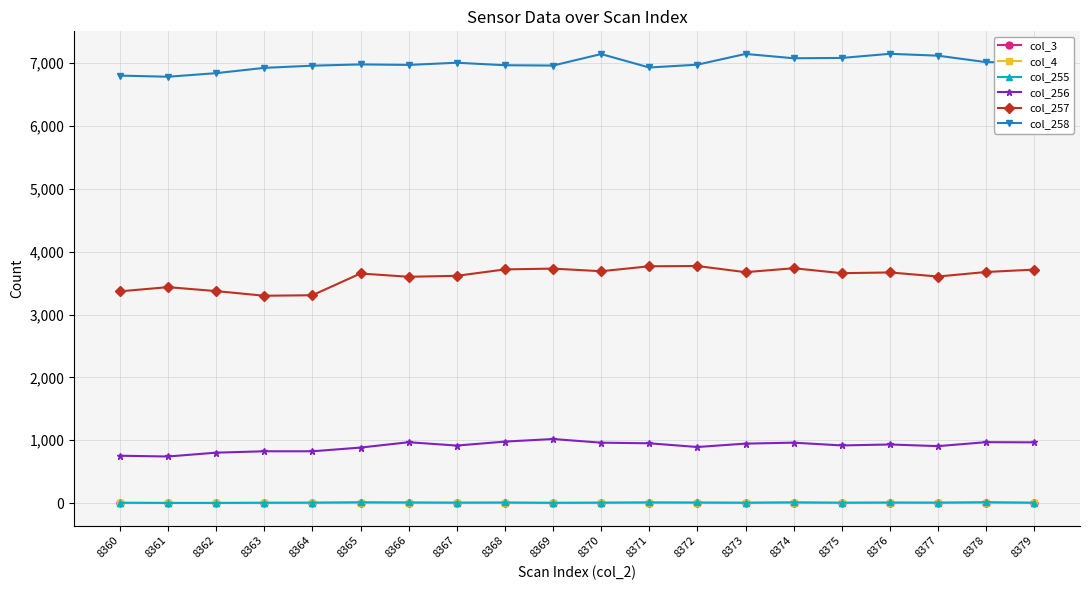

Reading left to right, extract all data points from this chart.

col_3: 0	0	0	0	0	0	0	0	0	0	0	0	0	0	0	0	0	0	0	0
col_4: 0	0	0	0	0	0	0	0	0	0	0	0	0	0	0	0	0	0	0	0
col_255: 6	3	3	6	8	14	11	8	10	5	8	12	10	7	13	7	10	8	15	7
col_256: 754	742	803	825	825	884	969	916	979	1020	962	952	893	947	962	918	933	907	970	967
col_257: 3370	3437	3374	3300	3308	3654	3602	3617	3719	3732	3690	3769	3773	3675	3738	3659	3671	3606	3678	3716
col_258: 6803	6785	6842	6926	6961	6981	6973	7008	6968	6963	7146	6932	6977	7148	7079	7084	7150	7120	7017	7017